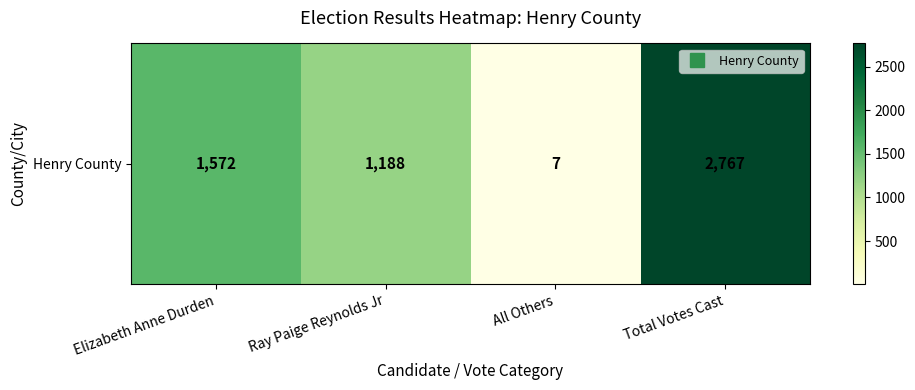

At which category does the chart reach its peak across all series?

Total Votes Cast